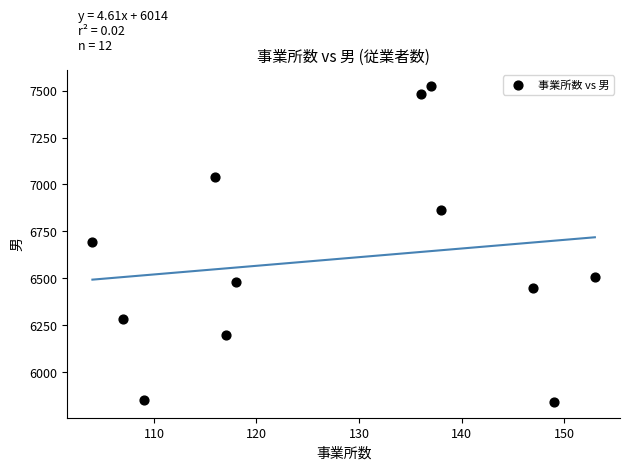

What is the range of X values (max minus min)?

49